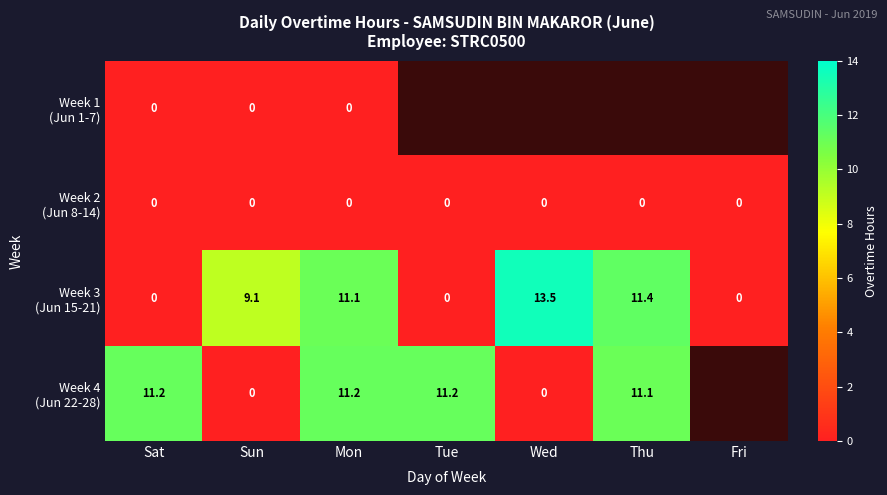

At how many categories does at least one series exceed 3?

6